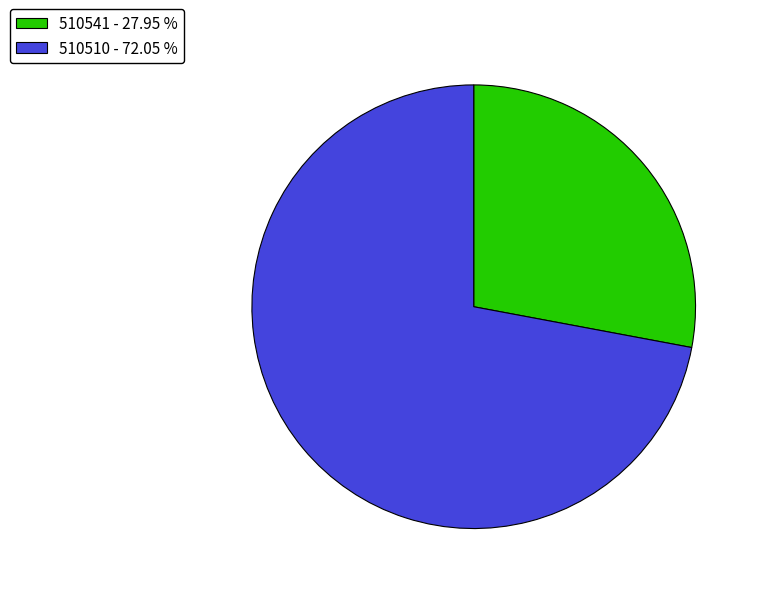

What is the smallest slice in the pie chart?

510541